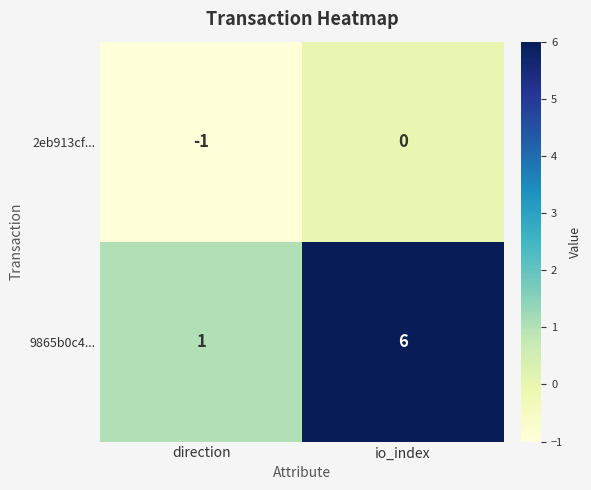

True or false: 9865b0c4... has a value of 6 at io_index.

True